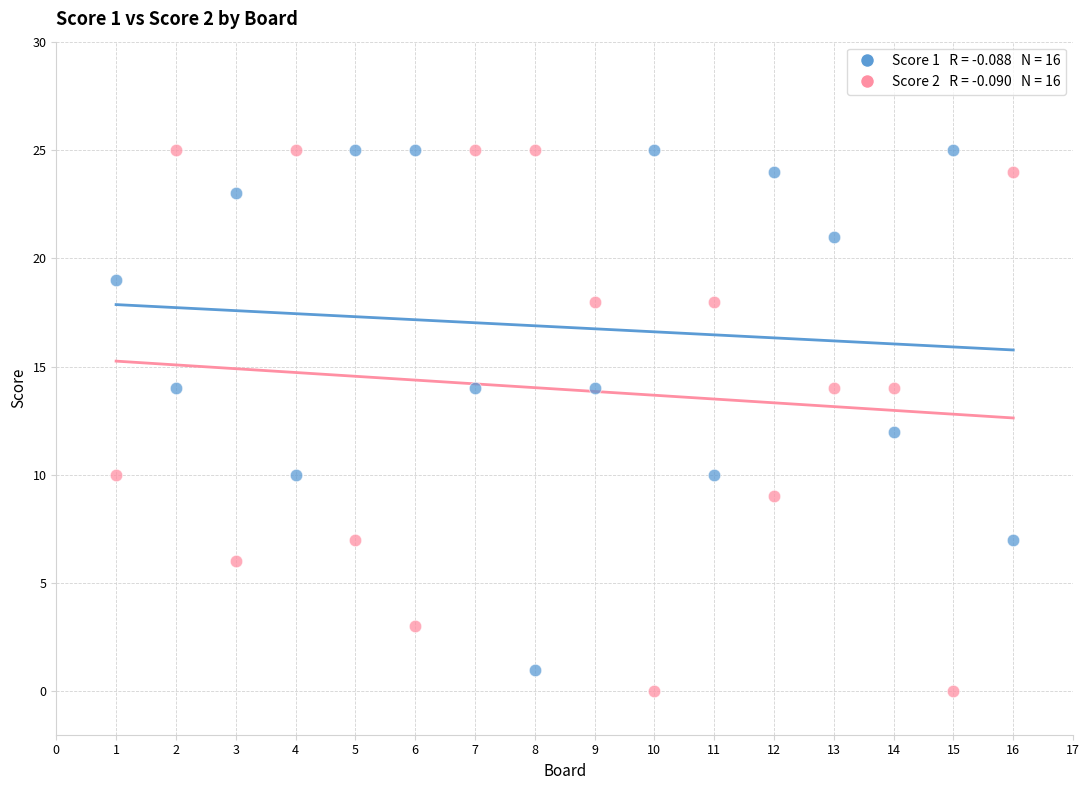

Across all data points, what is the range of Y values (max minus min)?

25